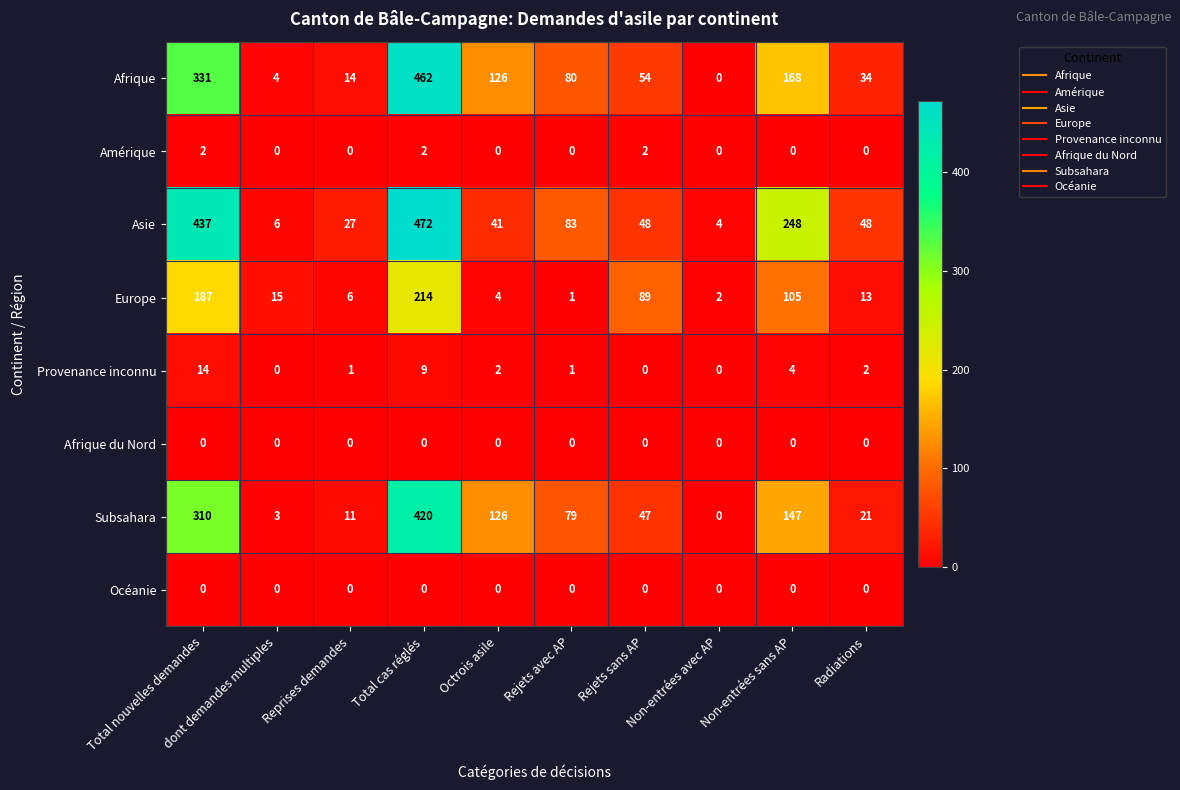

Which series has the largest total across all categories?

Asie